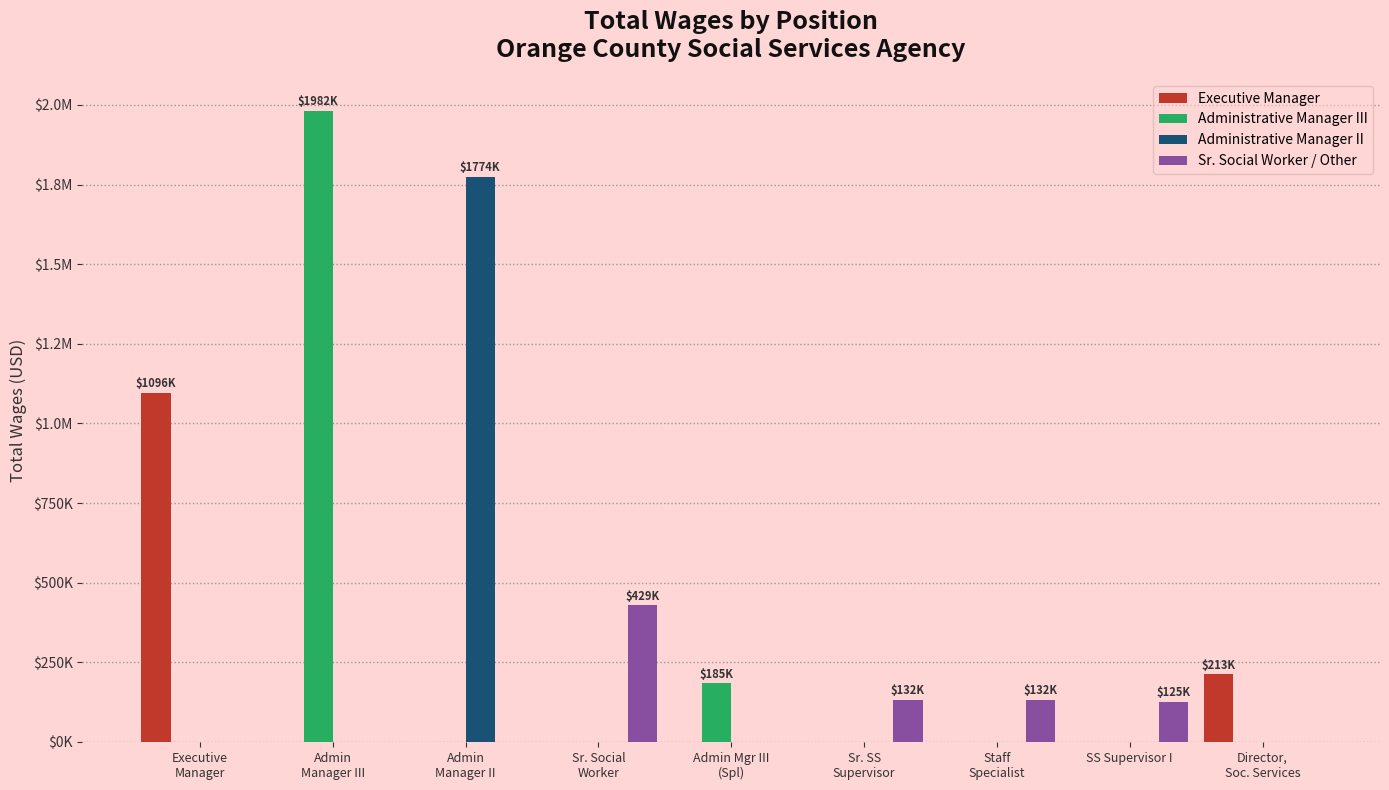

What is the difference between the maximum and minimum values in the Executive Manager series?

1095957